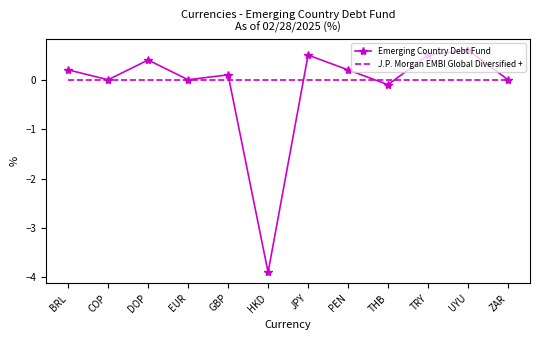

Reading left to right, what are all the values shown in this chart?

Emerging Country Debt Fund: BRL=0.2	COP=0.0	DOP=0.4	EUR=0.0	GBP=0.1	HKD=-3.9	JPY=0.5	PEN=0.2	THB=-0.1	TRY=0.5	UYU=0.6	ZAR=0.0
J.P. Morgan EMBI Global Diversified +: BRL=0.0	COP=0.0	DOP=0.0	EUR=0.0	GBP=0.0	HKD=0.0	JPY=0.0	PEN=0.0	THB=0.0	TRY=0.0	UYU=0.0	ZAR=0.0